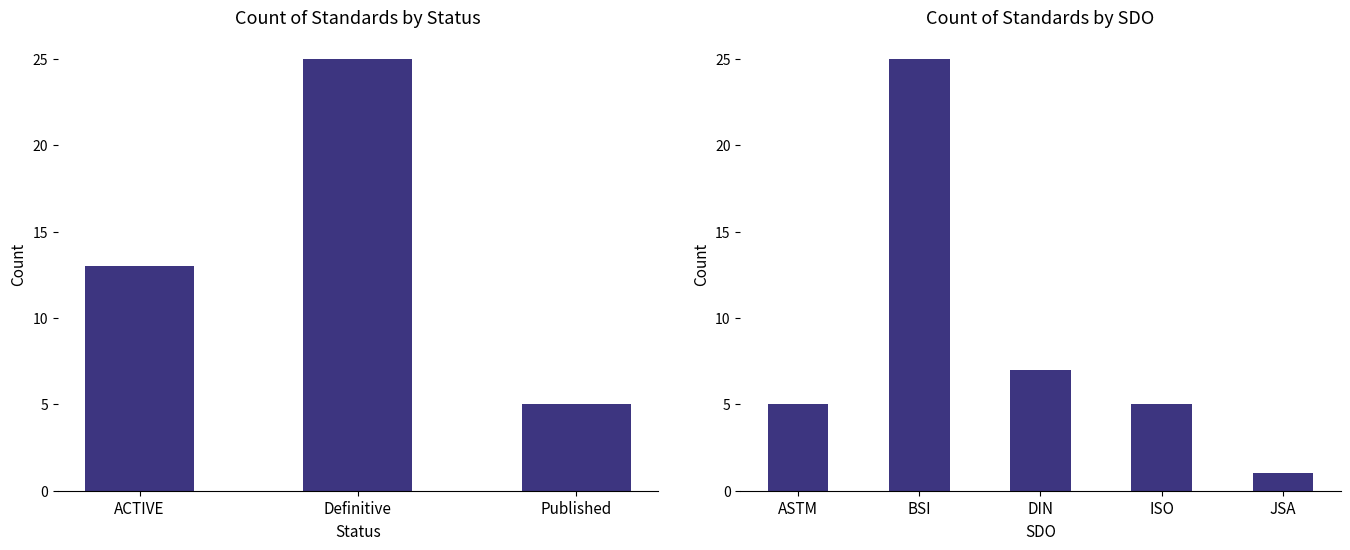

At which category does the chart reach its peak across all series?

BSI